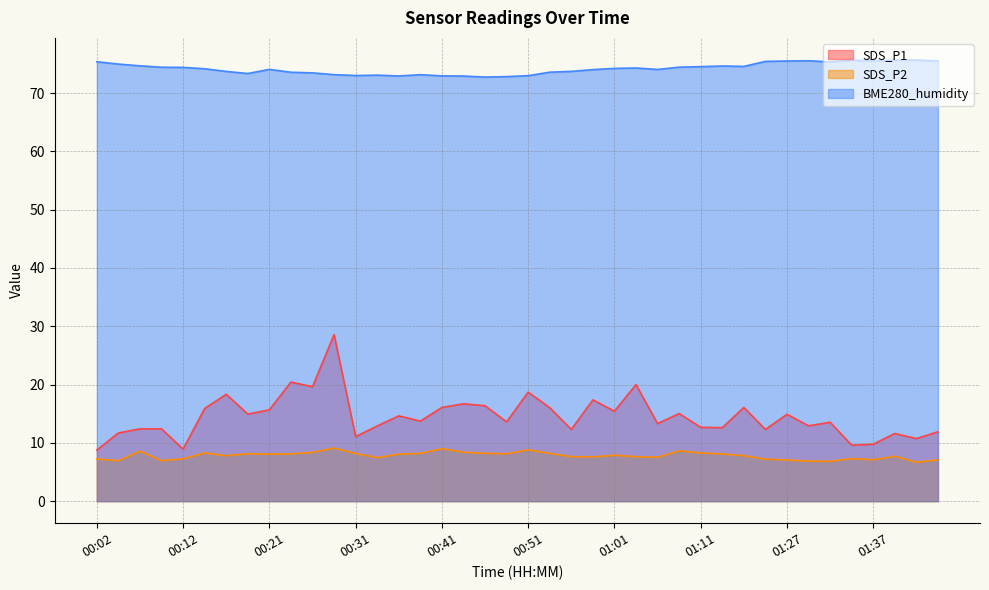

True or false: SDS_P2 has a value of 7.6 at 01:04.

True